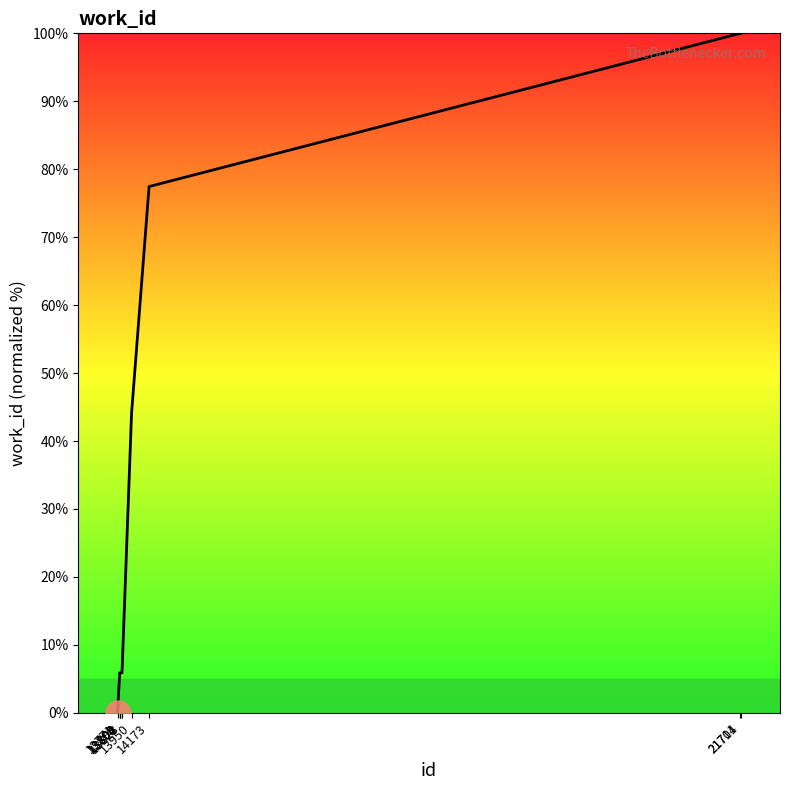

Reading left to right, transcribe all the data shown in this chart.

0.0	5.9	5.9	5.9	5.9	5.9	44.1	77.5	100.0	100.0